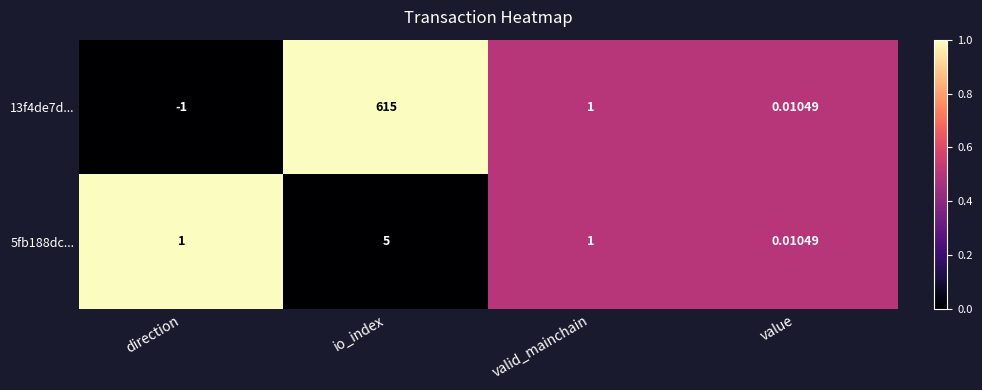

Where is 13f4de7d... nearest to the value 307?

valid_mainchain